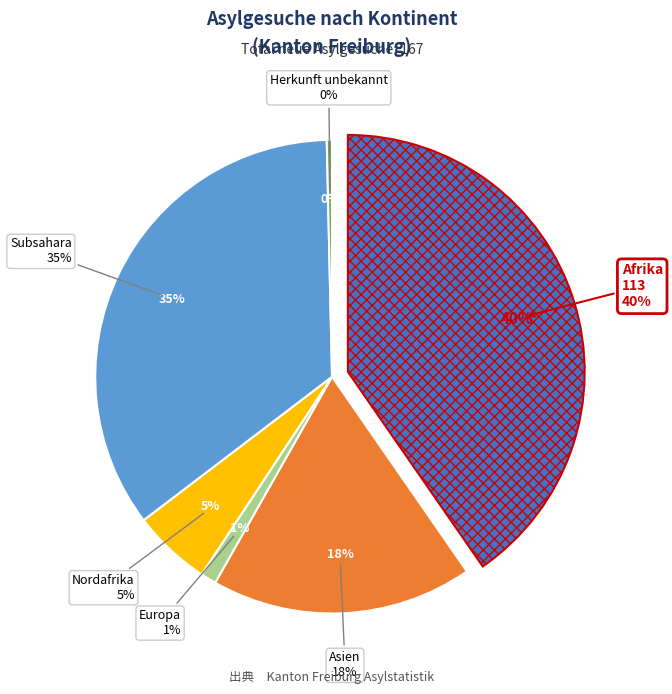

Is it true that Nordafrika is 1% of the pie?

False